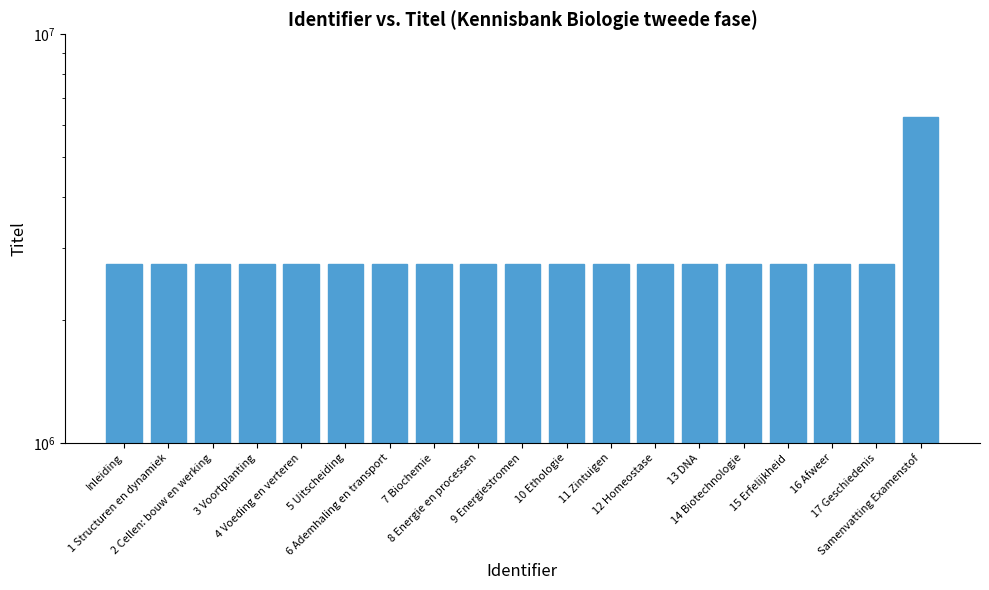

True or false: the data shows 2746916 at 5 Uitscheiding.

True